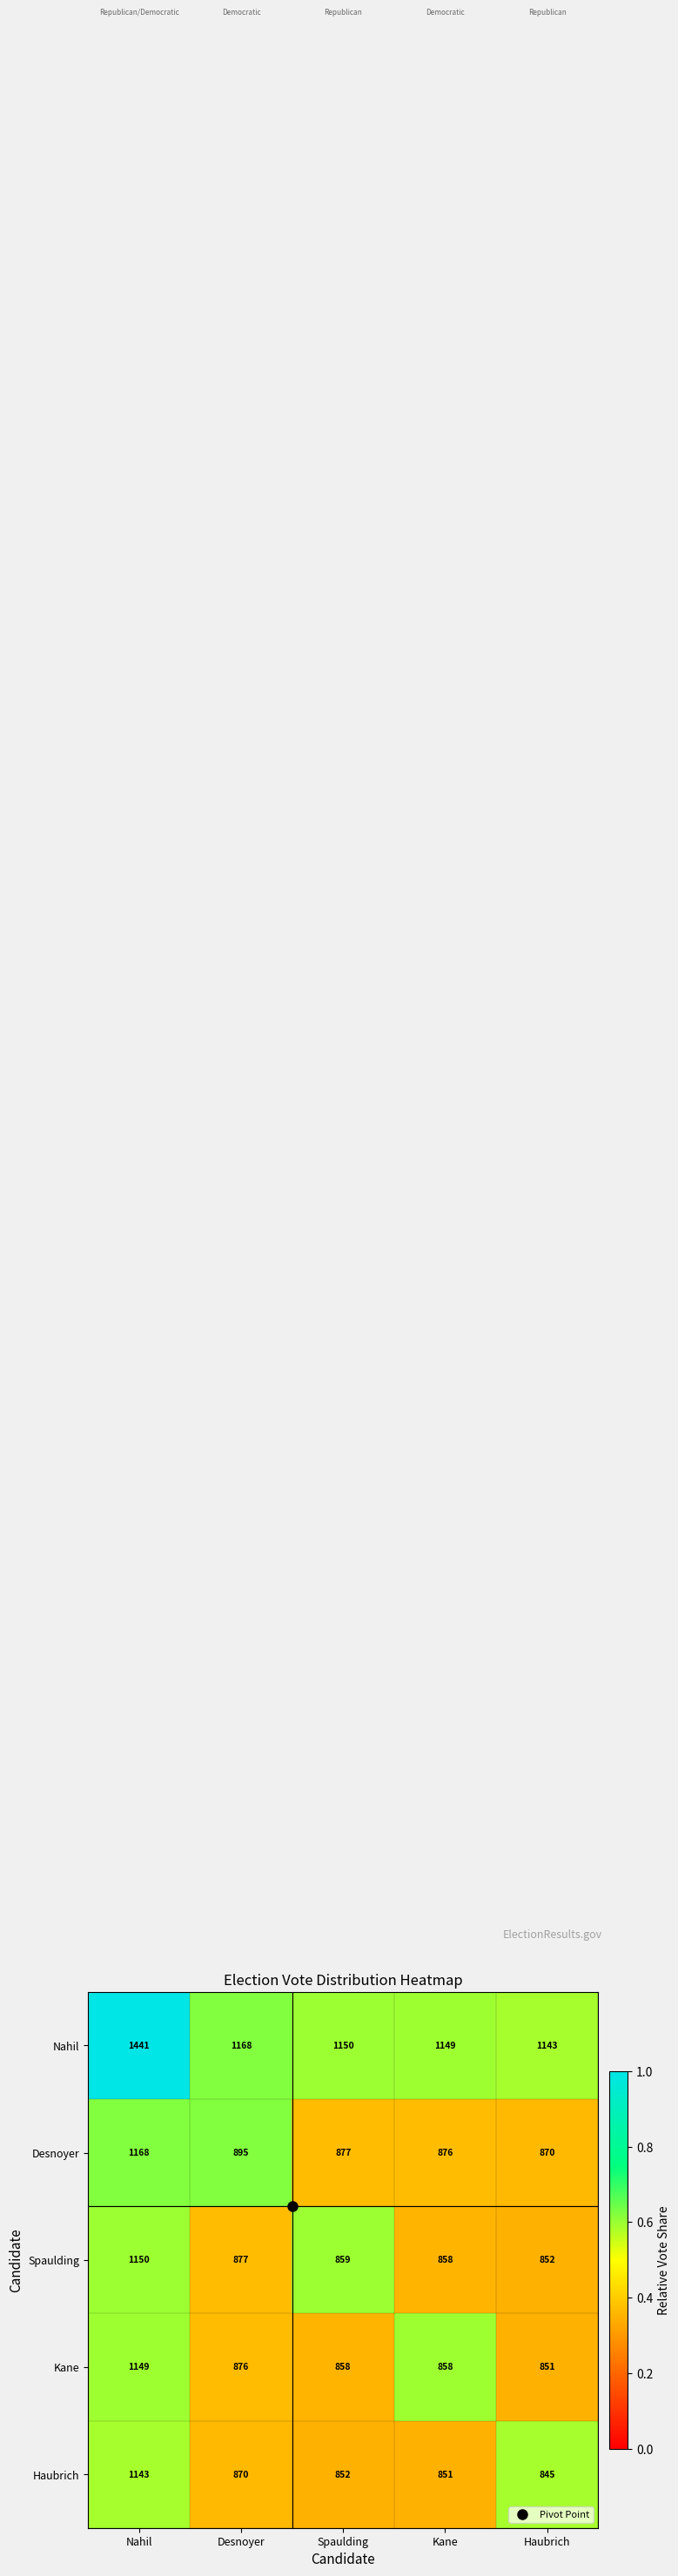

The value of Spaulding at Desnoyer is 1380. True or false?

False